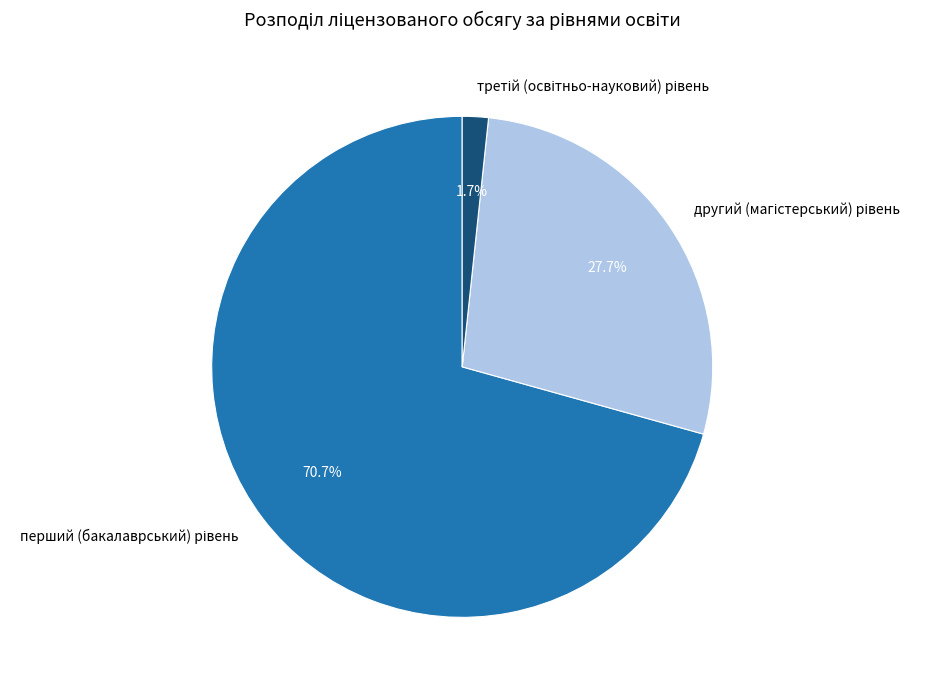

To the nearest percent, what is the difference between the largest and smallest slice percentages?

69%